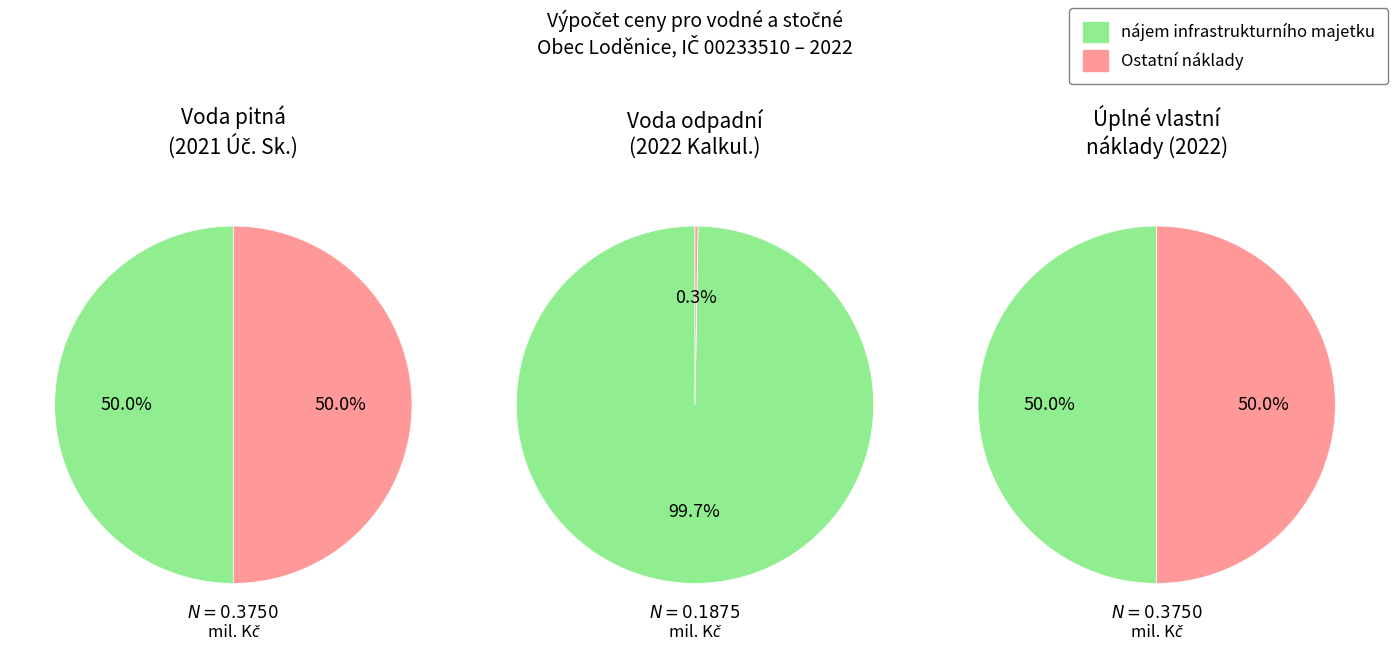

True or false: Správní režie accounts for 0% of the total.

True